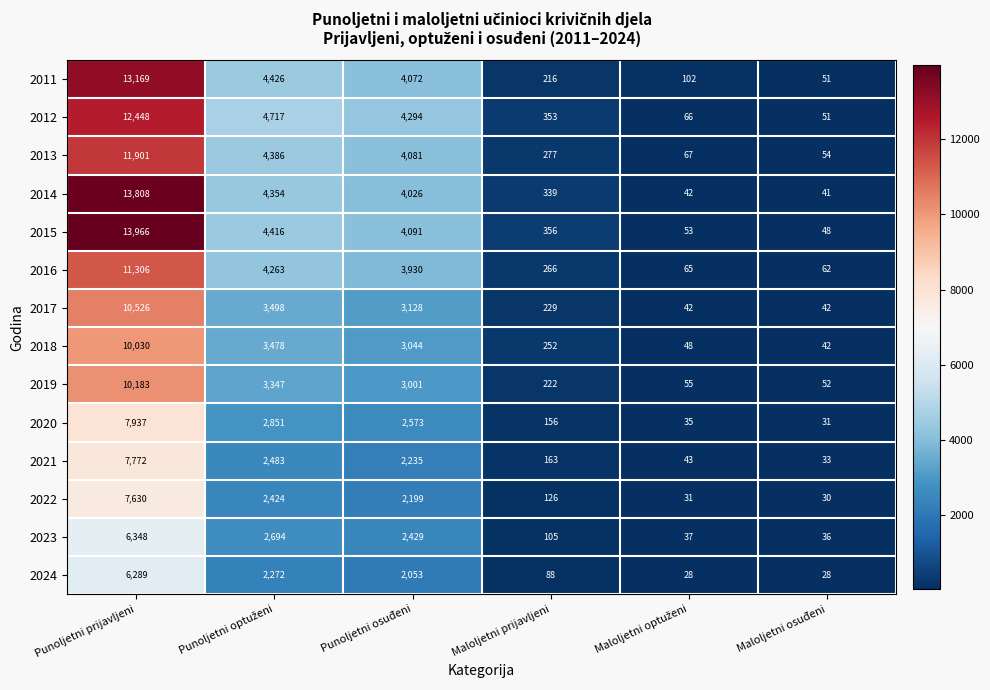

What is the greatest value displayed?

13966